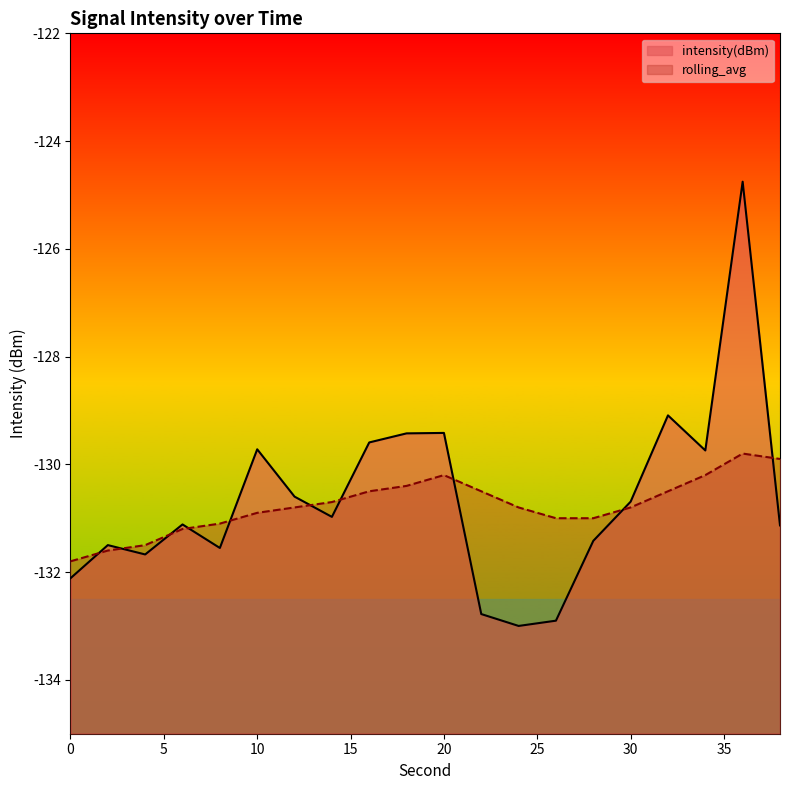

What are all the series names shown in the legend?

intensity(dBm), rolling_avg